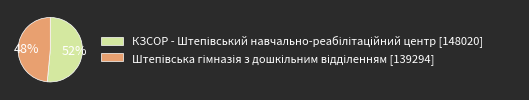

To the nearest percent, what is the average slice percentage?

50%